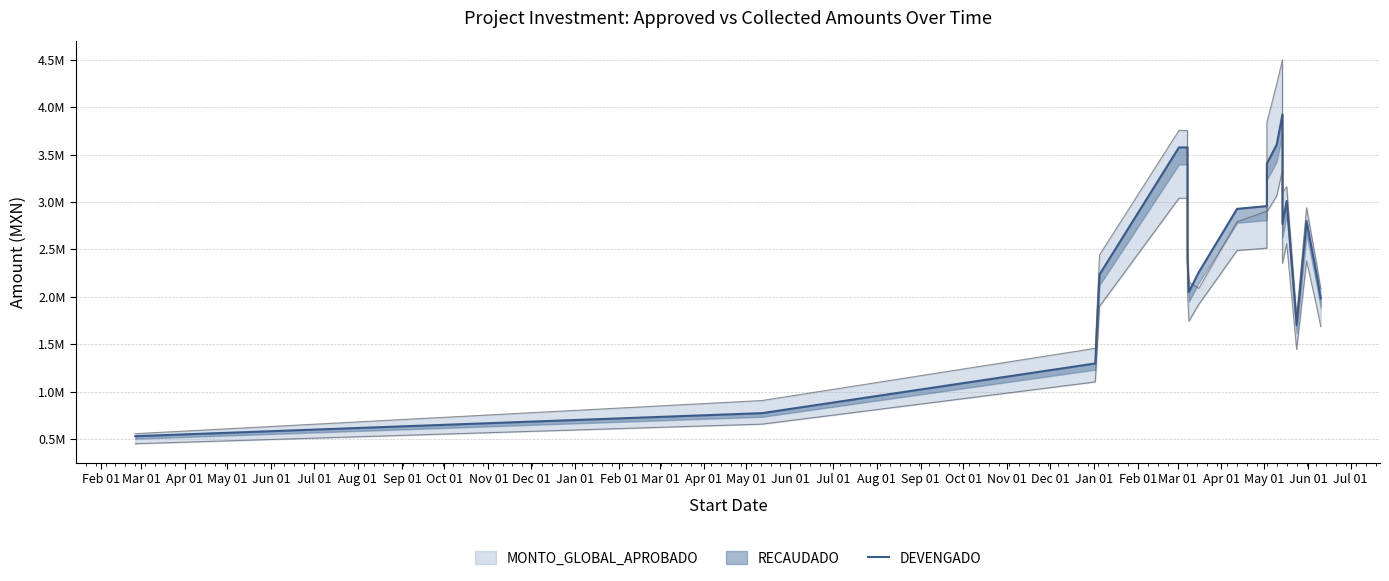

How many values are below 2768236?

10